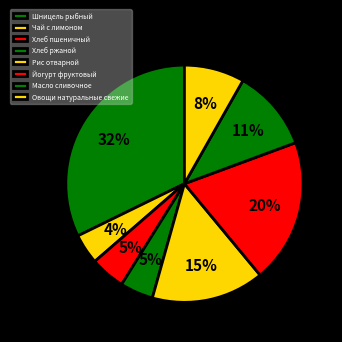

To the nearest percent, what is the average slice percentage?

12%